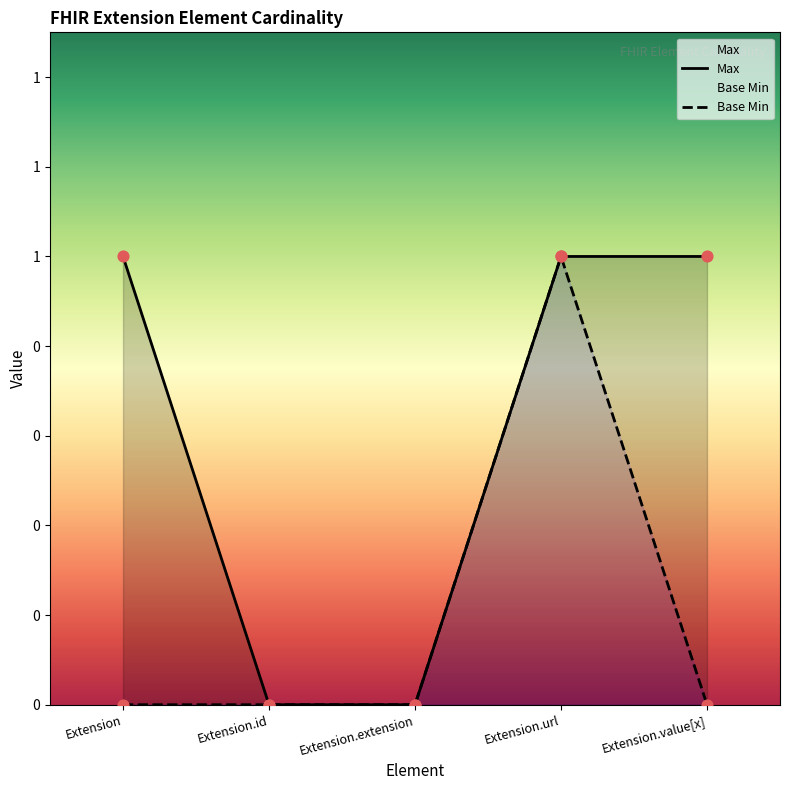

What is the total value across all series at Extension.value[x]?

1